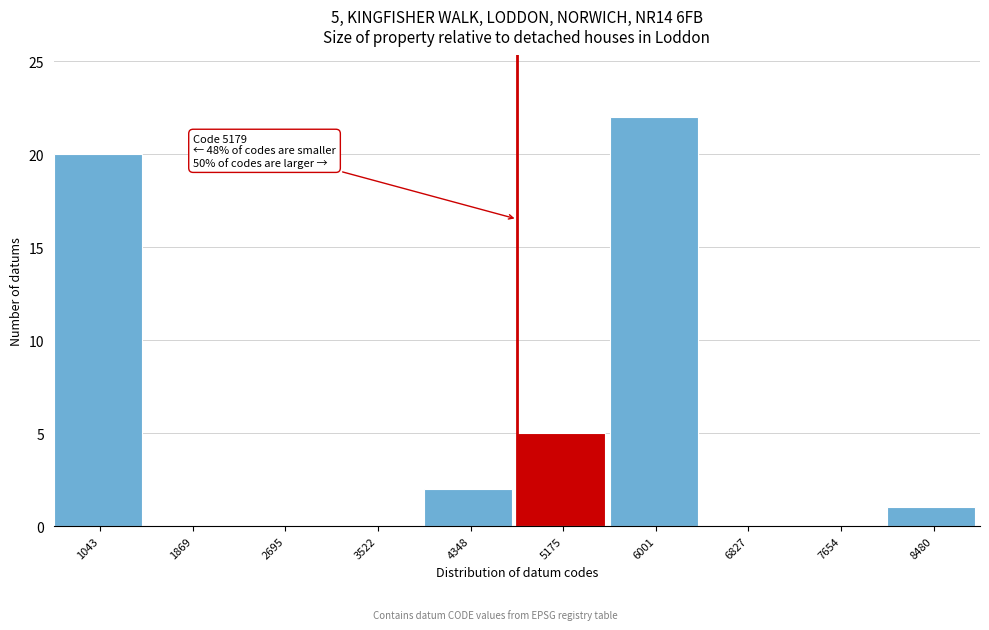

Reading left to right, extract all data points from this chart.

1043=20	1869=0	2695=0	3522=0	4348=2	5175=5	6001=22	6827=0	7654=0	8480=1